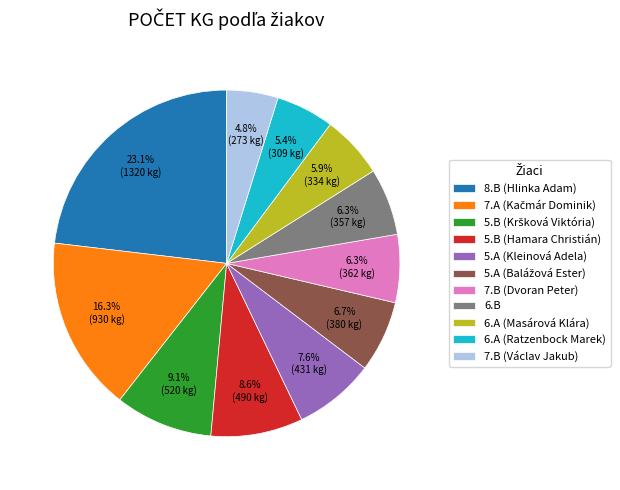

Which slice is the smallest?

7.B (Václav Jakub)